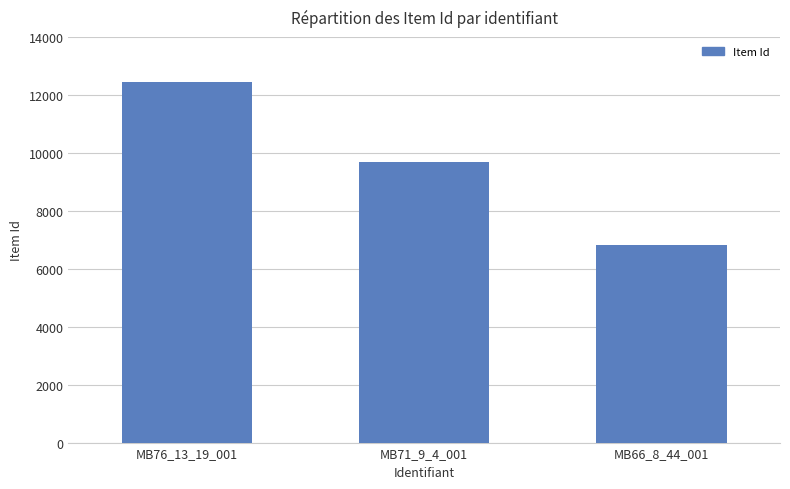

Reading left to right, what are all the values shown in this chart?

12432	9697	6818